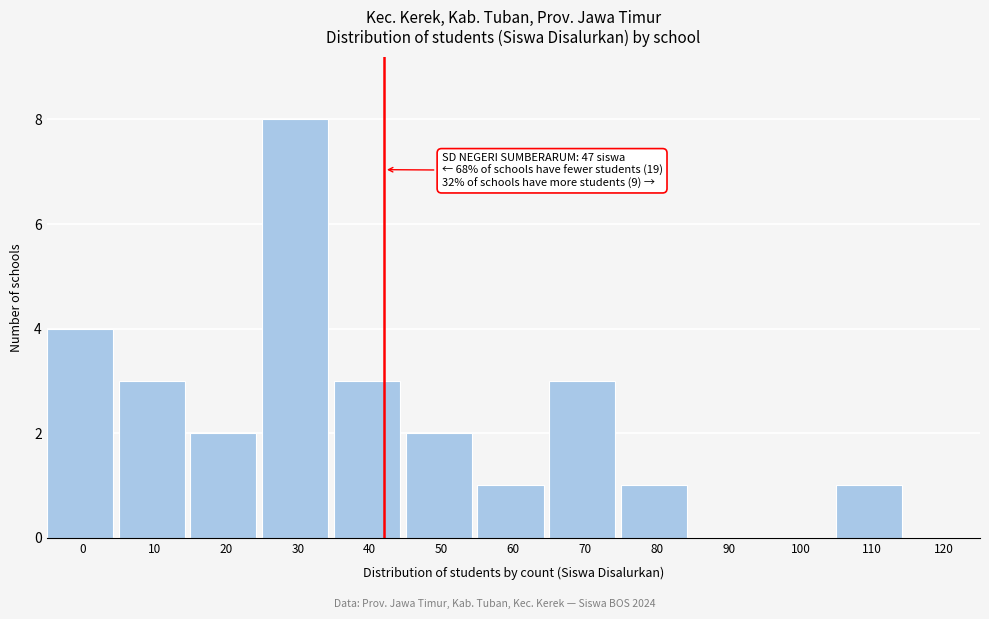

Reading left to right, list all the values displayed in this chart.

0=4	10=3	20=2	30=8	40=3	50=2	60=1	70=3	80=1	90=0	100=0	110=1	120=0